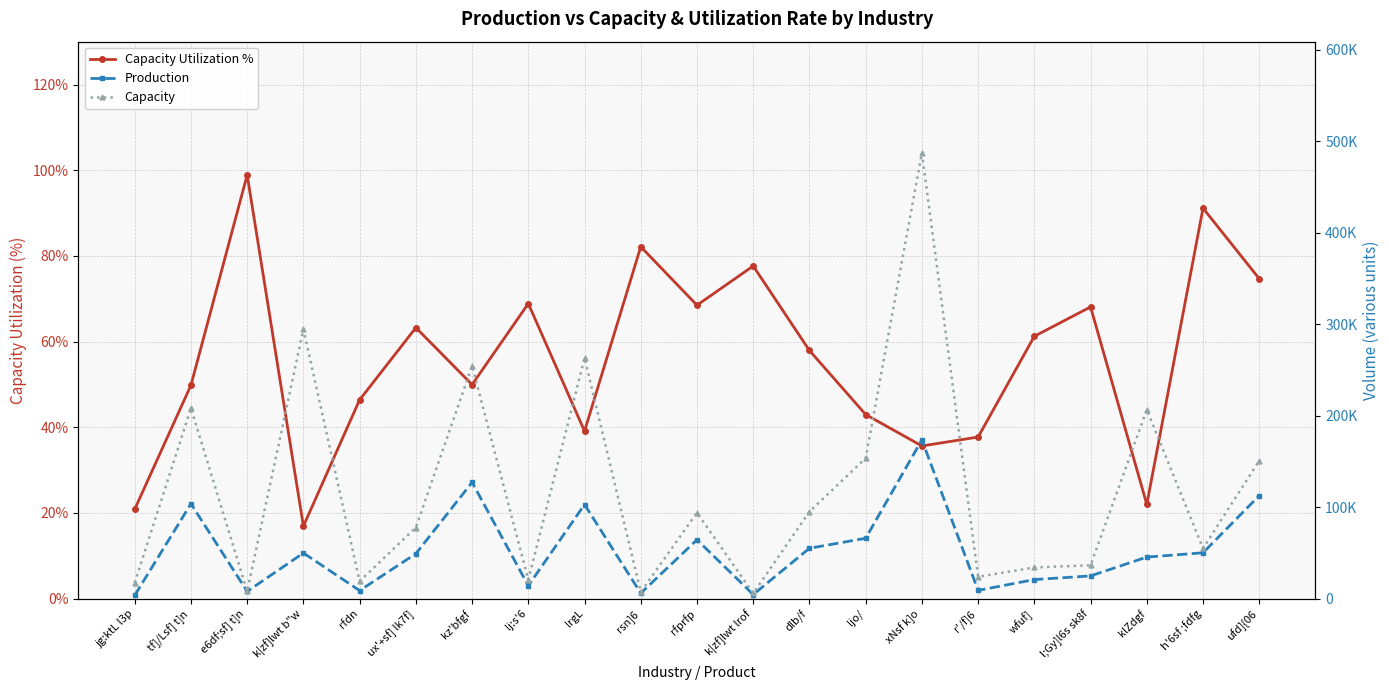

Count the number of data series in this chart.

3